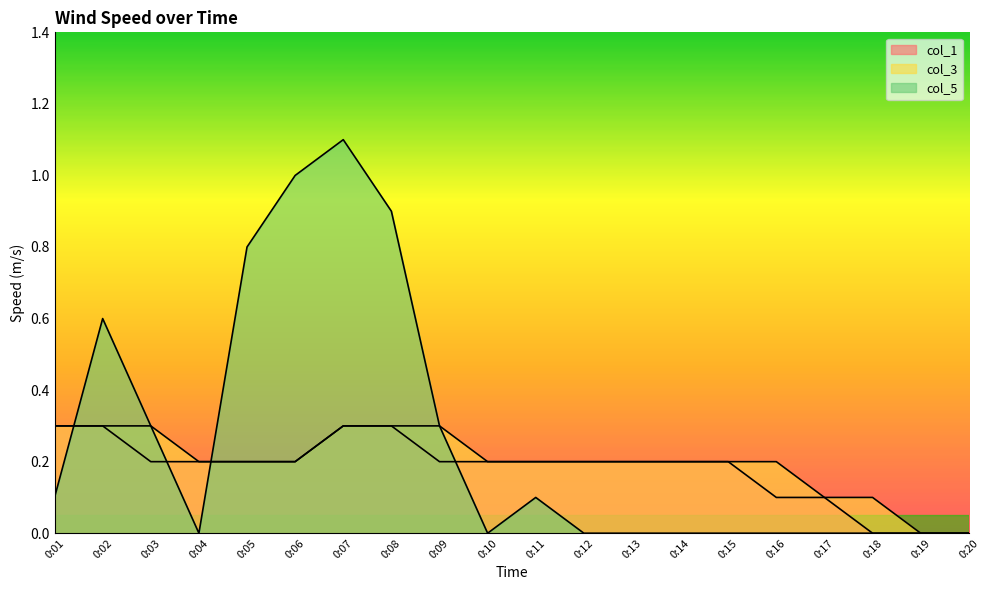

Is it true that col_1 equals 0.1 at 0:03?

False